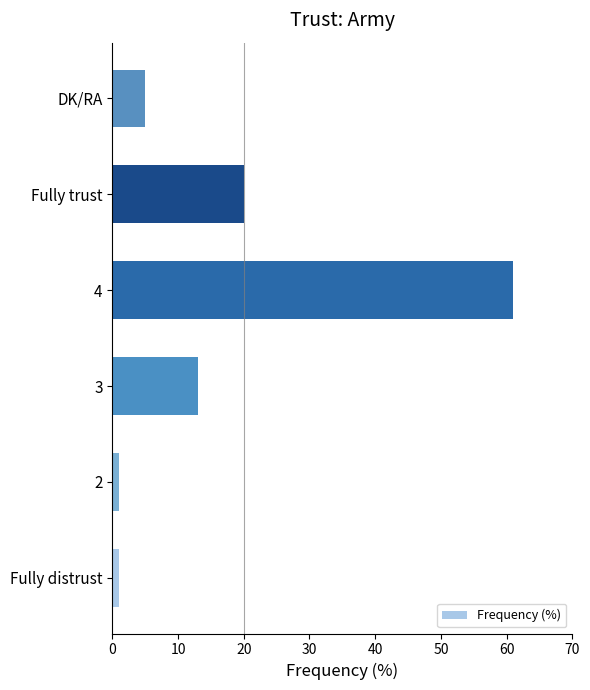

How many data points are less than 13?

3